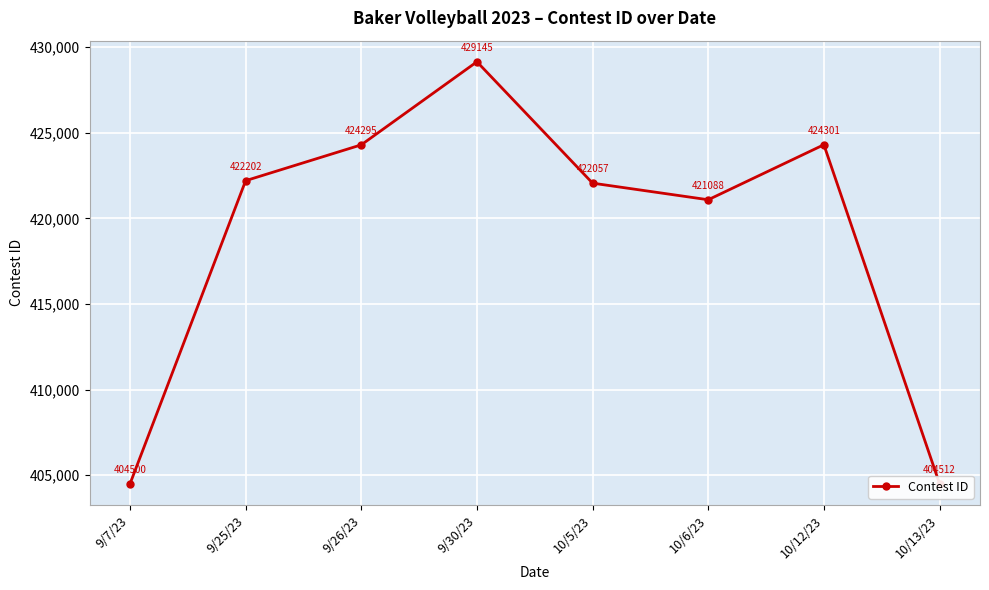

What is the maximum value shown in the chart?

429145